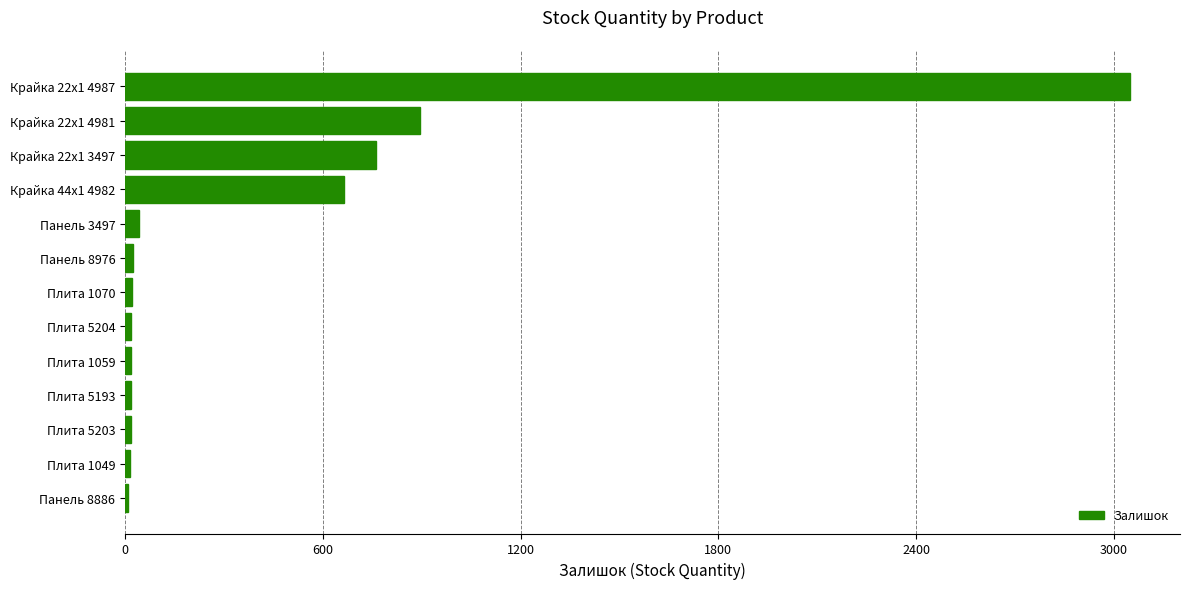

What is the average value?

427